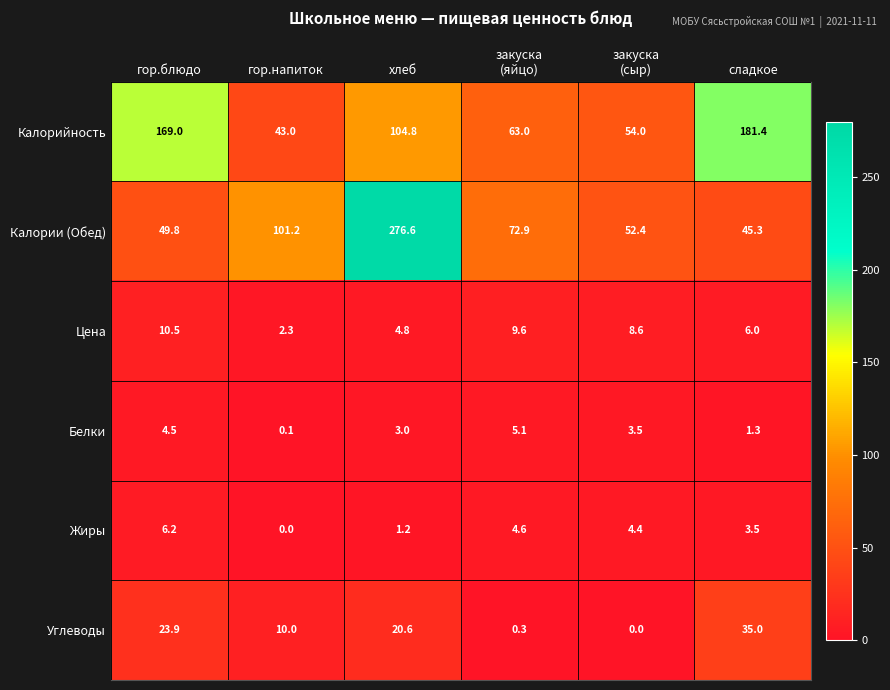

The value of Углеводы at хлеб is 20.6. True or false?

True